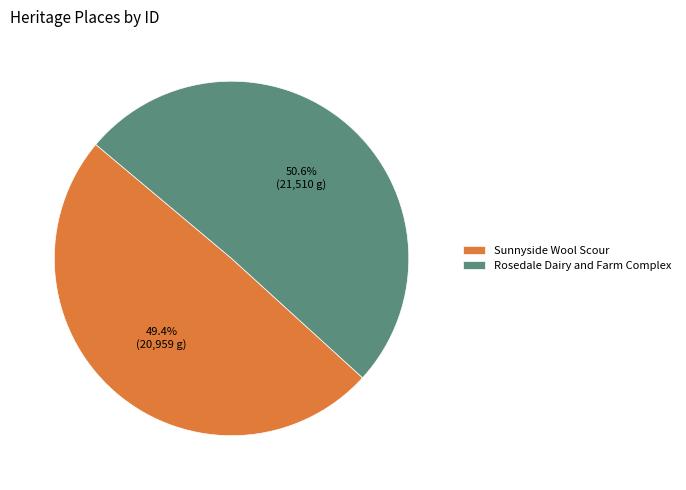

To the nearest percent, what is the combined percentage of Rosedale Dairy and Farm Complex and Sunnyside Wool Scour?

100%